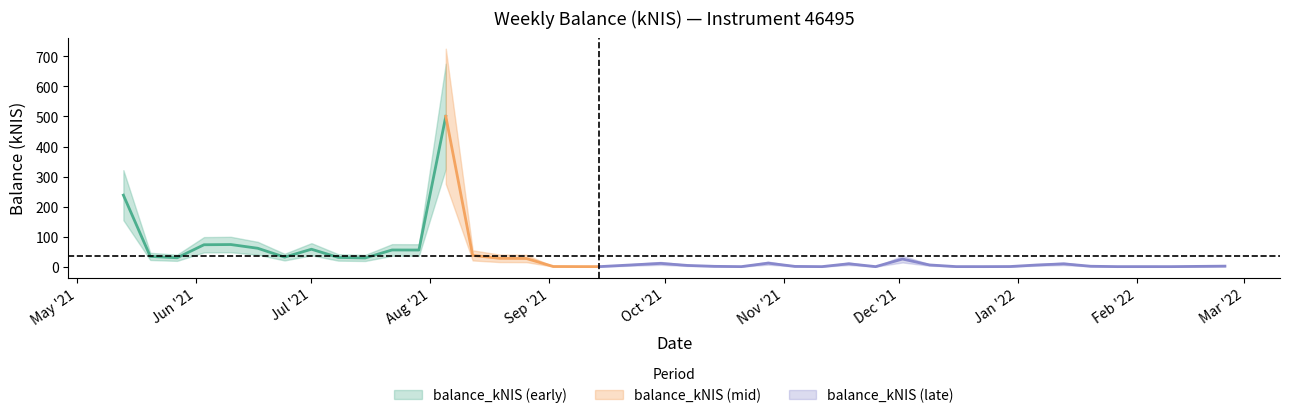

What is the label of the 19th point from the left?

2021-09-14